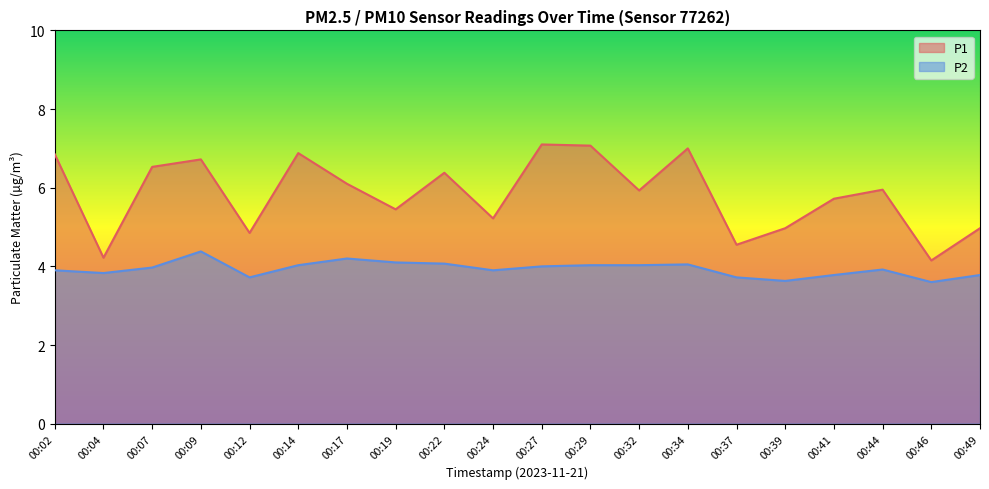

List the labels in order of P2 value, smallest first.

00:46, 00:39, 00:12, 00:37, 00:41, 00:49, 00:04, 00:02, 00:24, 00:44, 00:07, 00:27, 00:14, 00:29, 00:32, 00:34, 00:22, 00:19, 00:17, 00:09